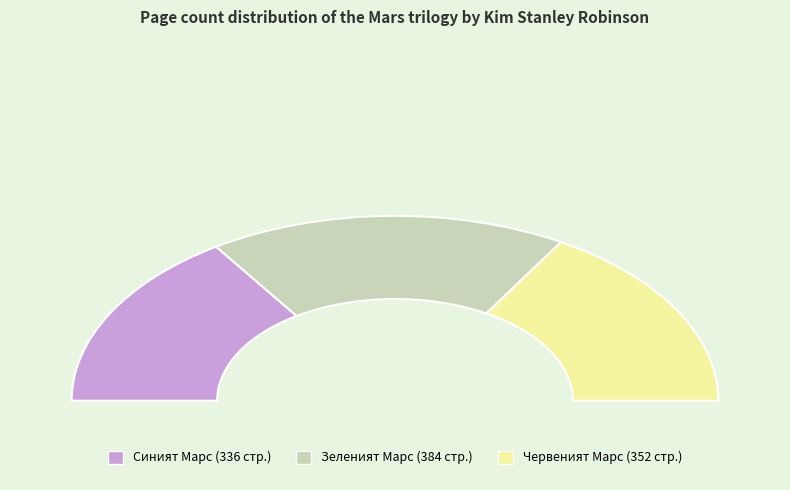

Which category has the smallest portion of the pie?

Синият Марс